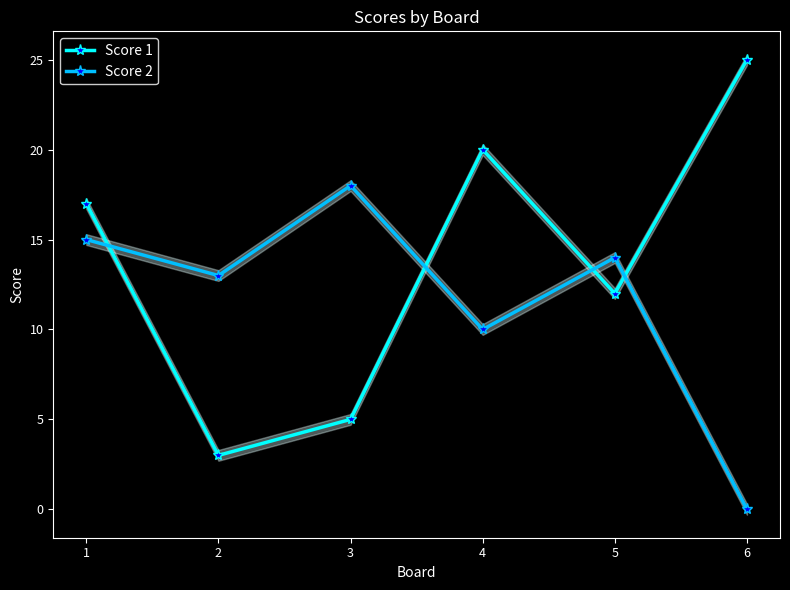

What is the minimum value for Score 1?

3